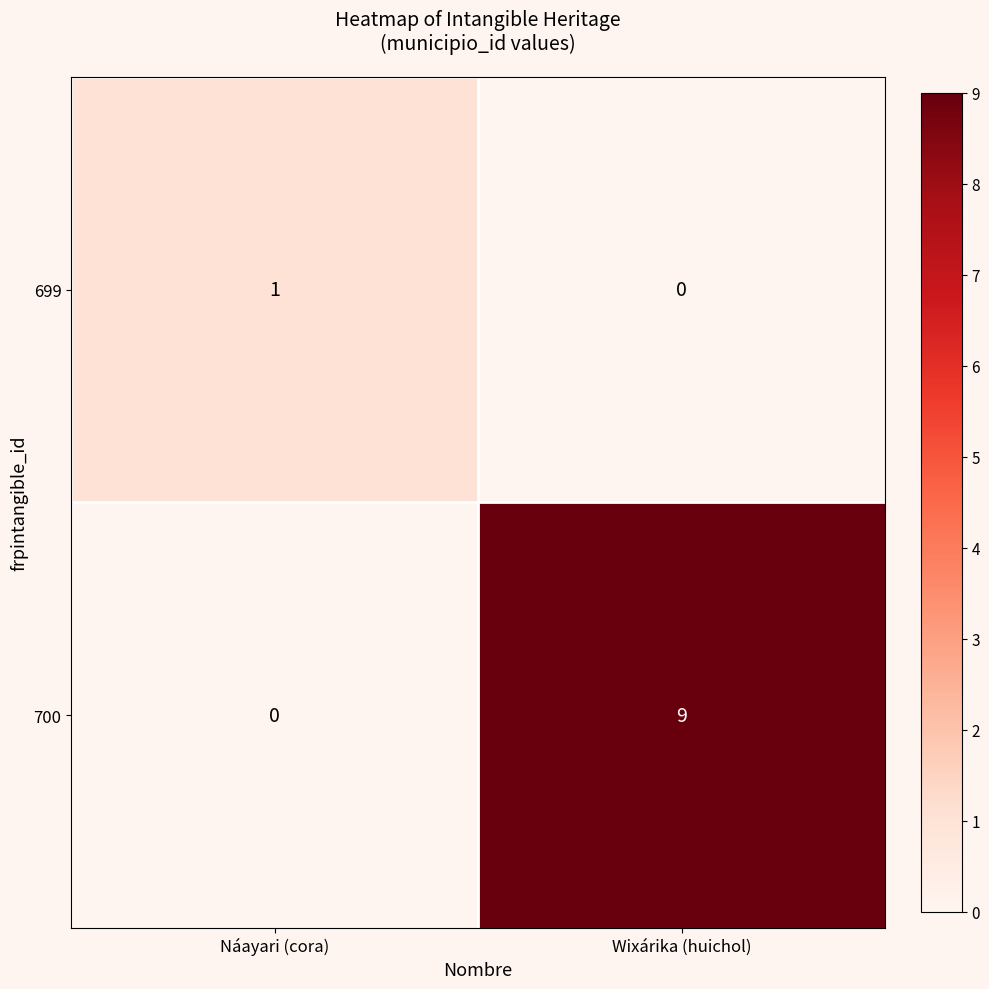

Which series has the largest total across all categories?

700